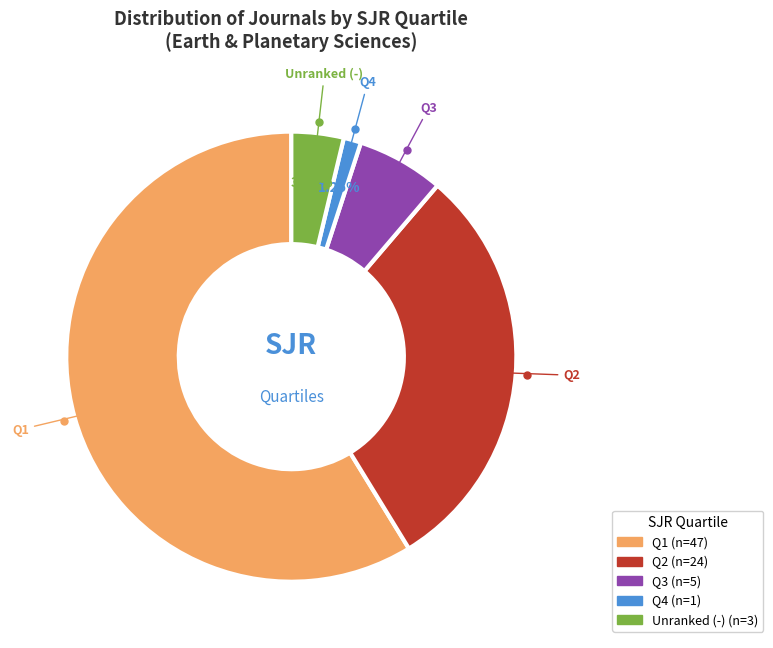

Is there a majority slice in this chart?

Yes